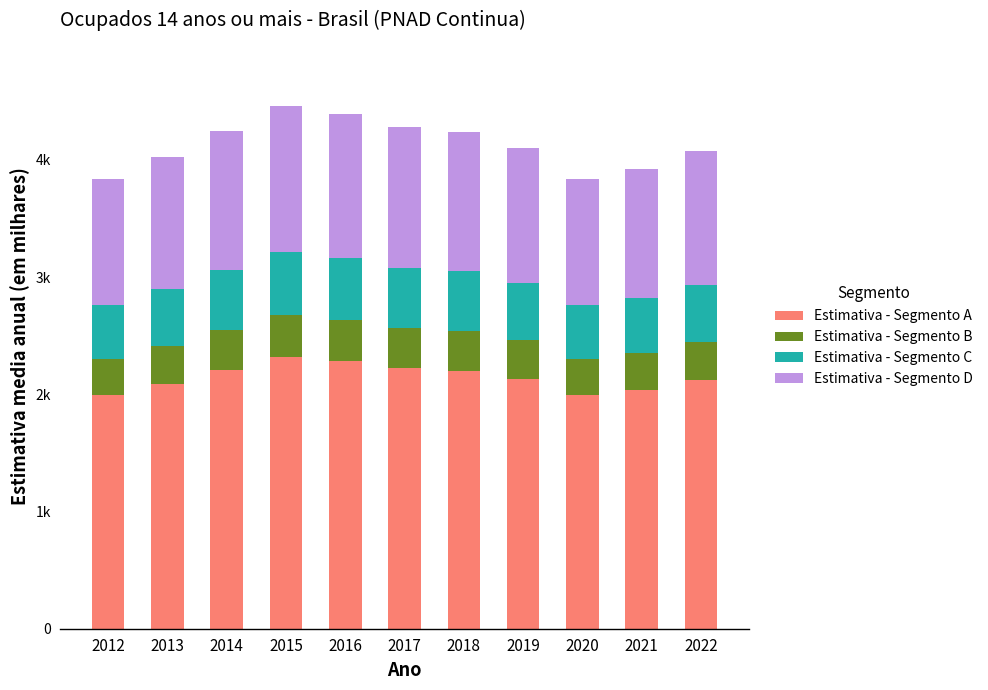

The Estimativa - Segmento B series shows 326 at 2022. True or false?

True